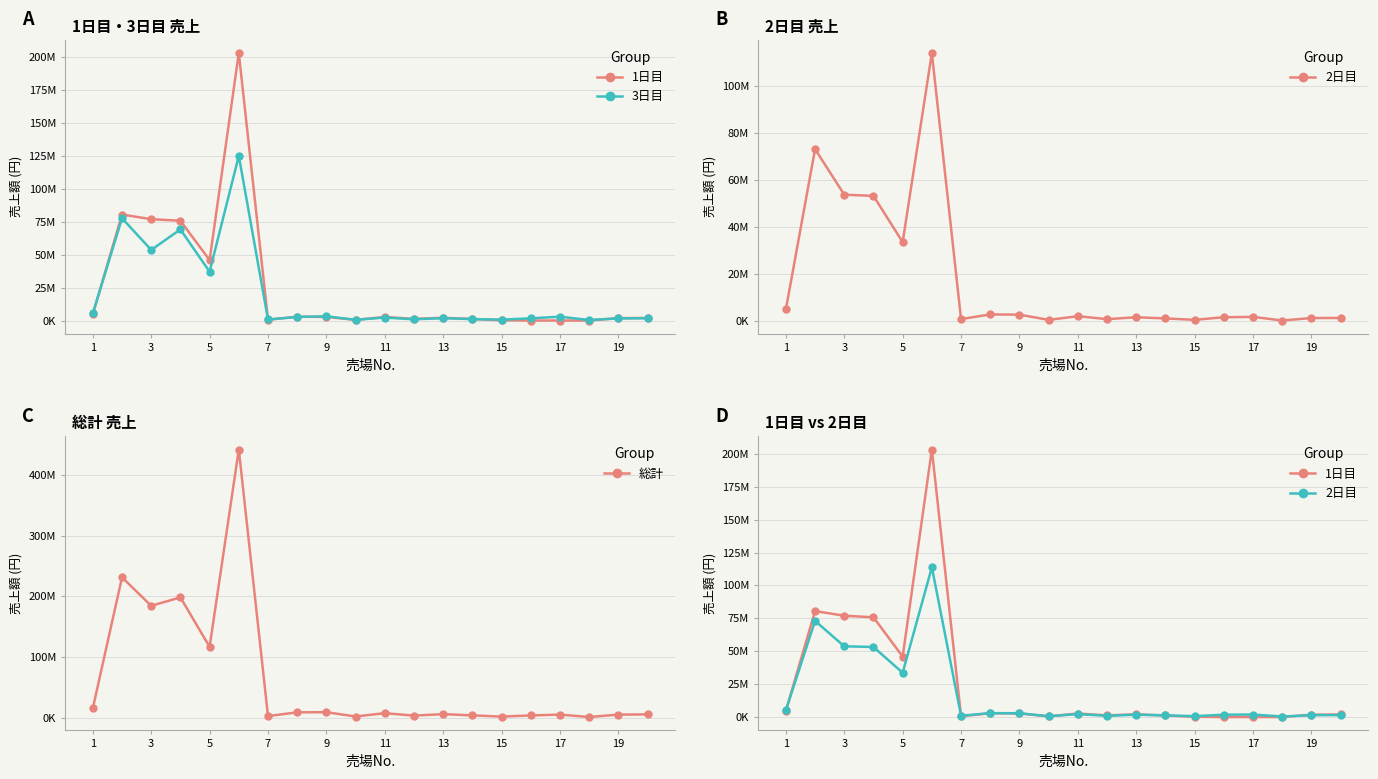

Is it true that 1日目 equals 1963500 at 19?

True